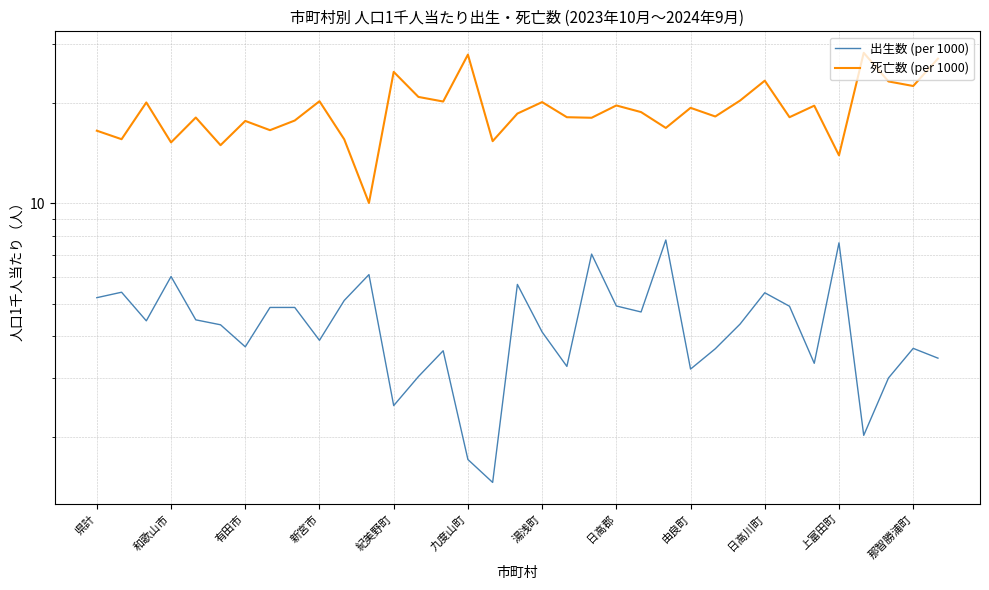

Which series has the largest range (max minus min)?

死亡数 (per 1000)